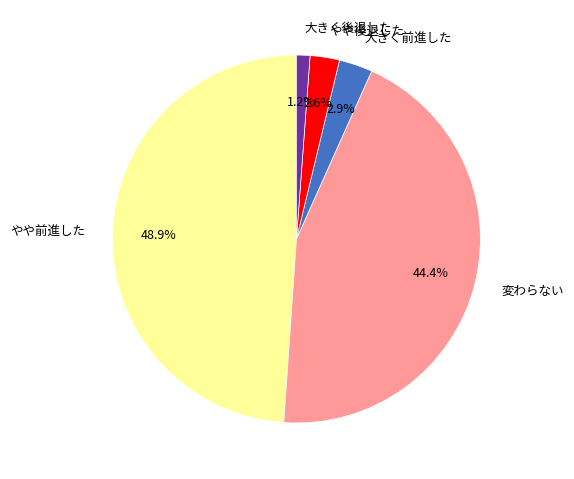

Between やや前進した and やや後退した, which is larger?

やや前進した